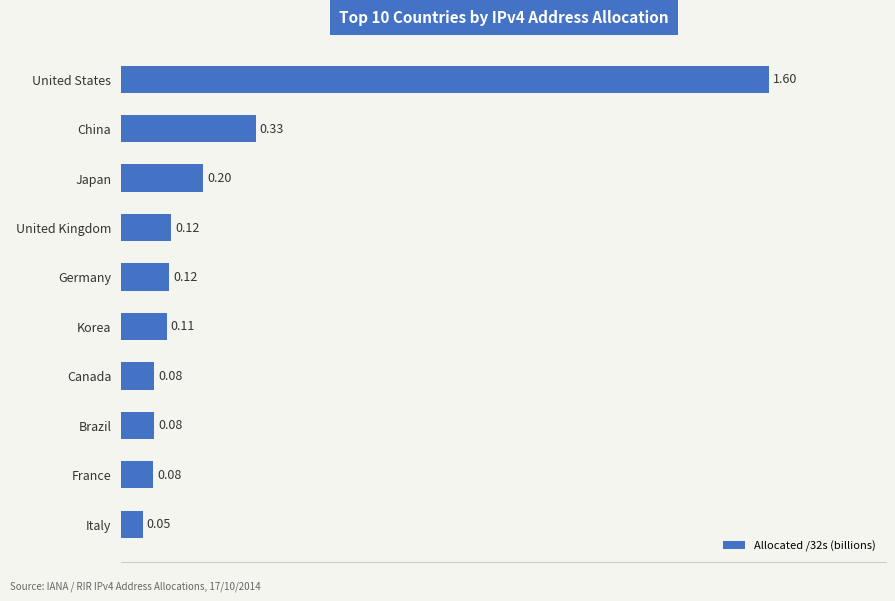

Which has a higher value, Japan or Korea?

Japan